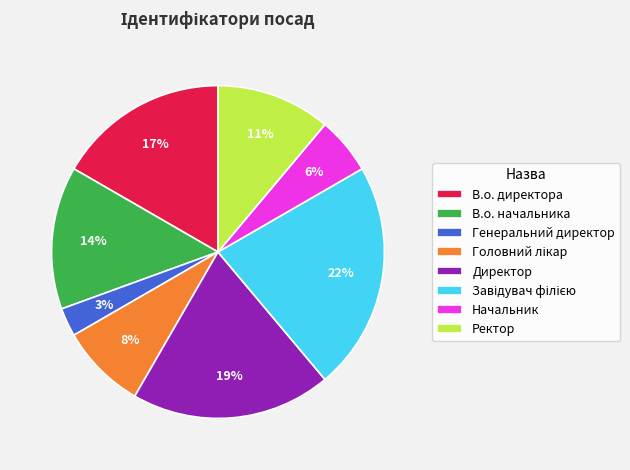

The Директор slice represents 19% of the pie. True or false?

True